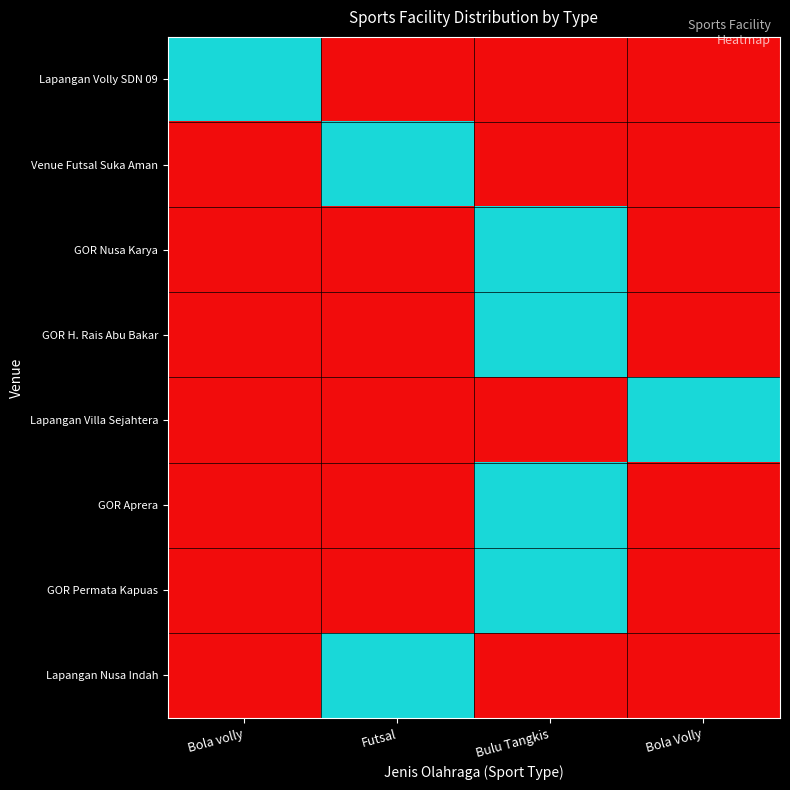

At which category does the chart reach its minimum across all series?

Futsal